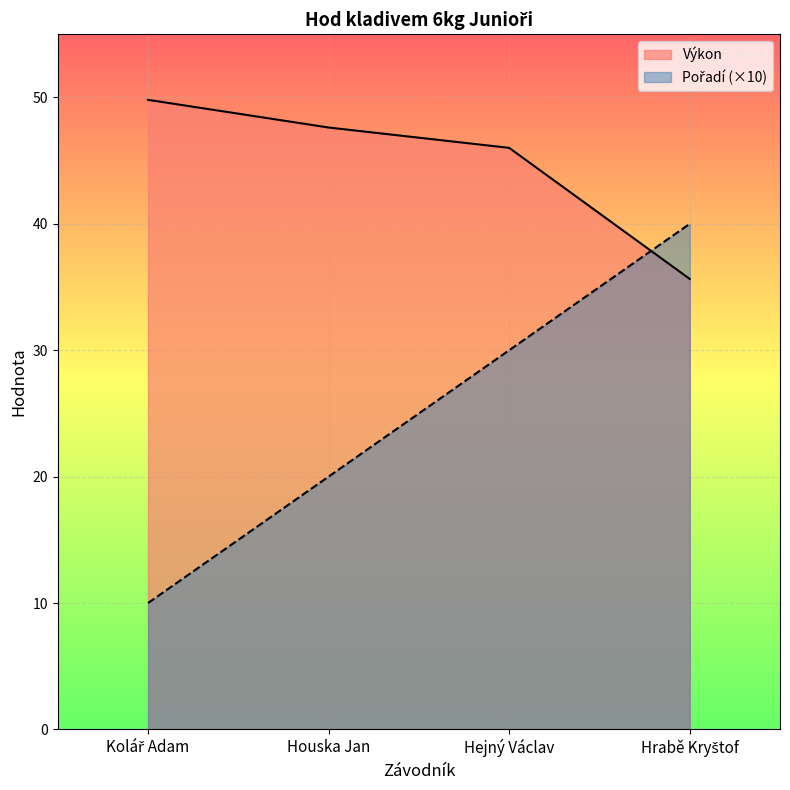

List the labels in order of Pořadí value, largest first.

Hrabě Kryštof, Hejný Václav, Houska Jan, Kolář Adam